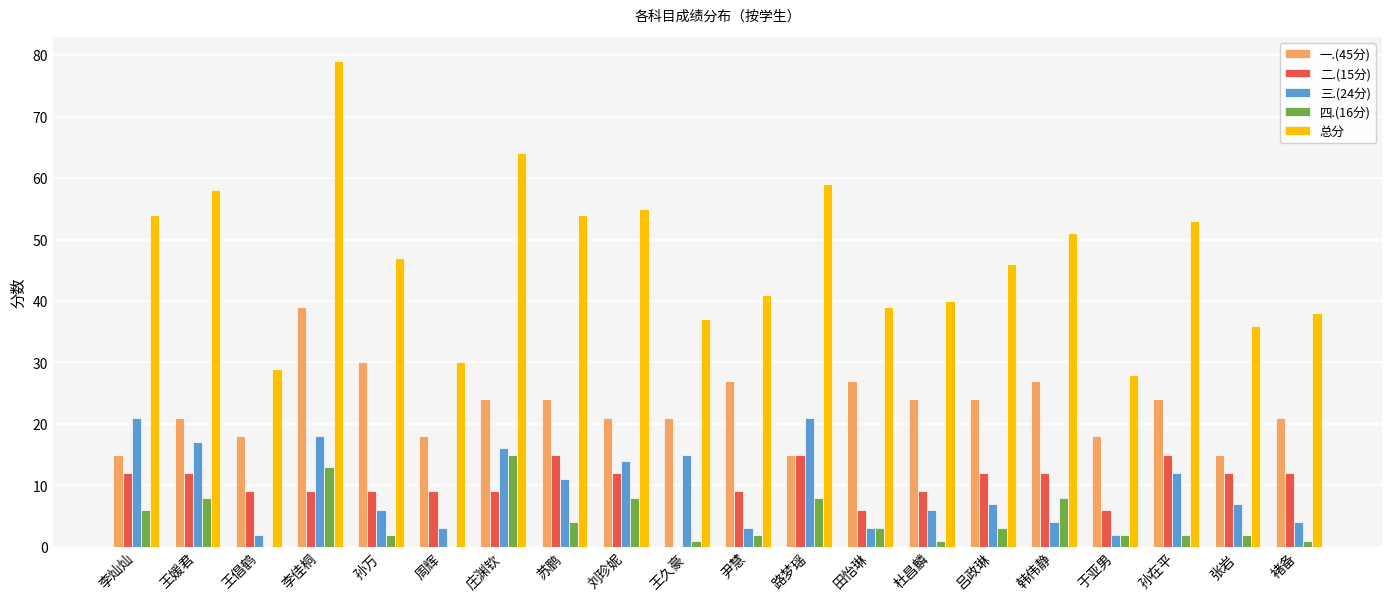

What are all the series names shown in the legend?

一.(45分), 二.(15分), 三.(24分), 四.(16分), 总分